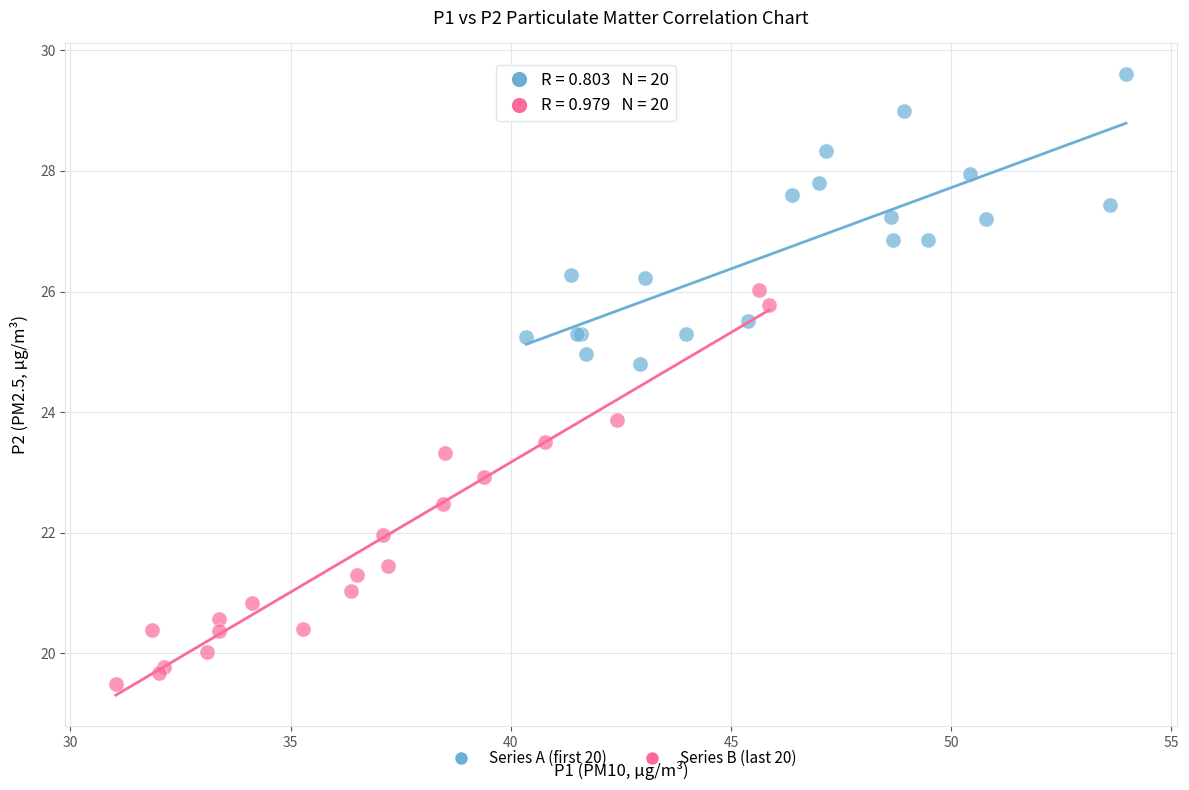

Which series has the widest spread of Y values?

Series B (last 20)